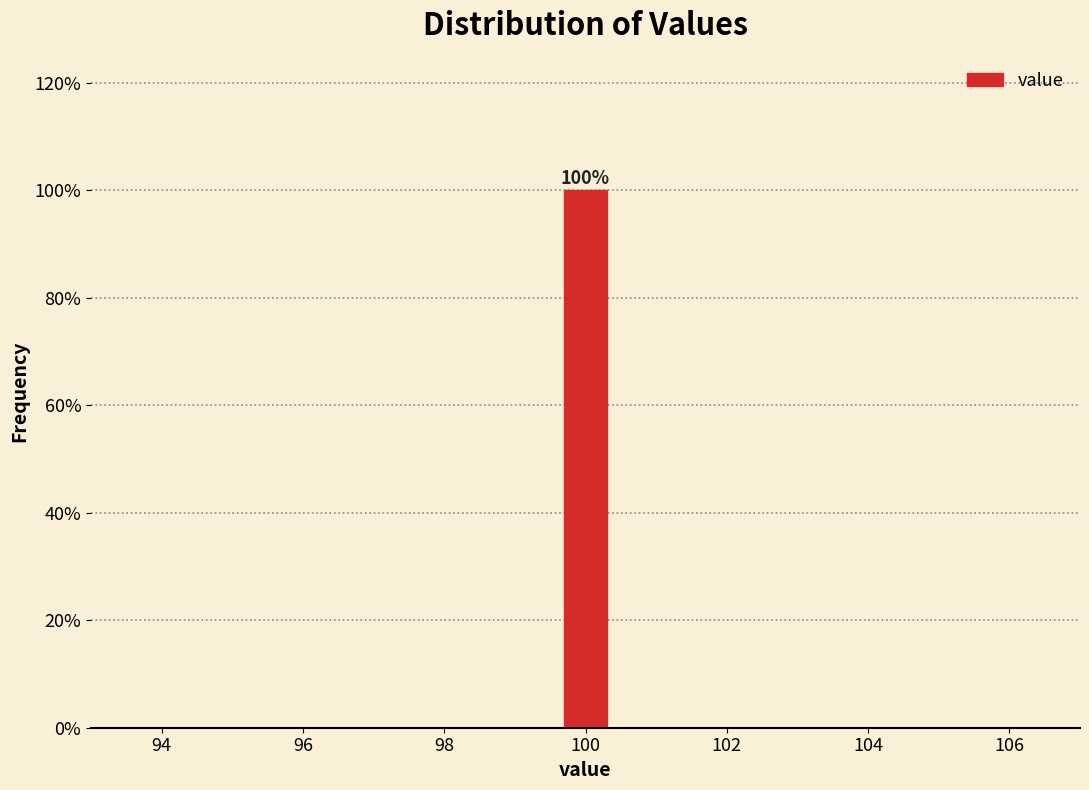

Read against the x-axis, roughly where is the centre of the tallest bar?

100.0